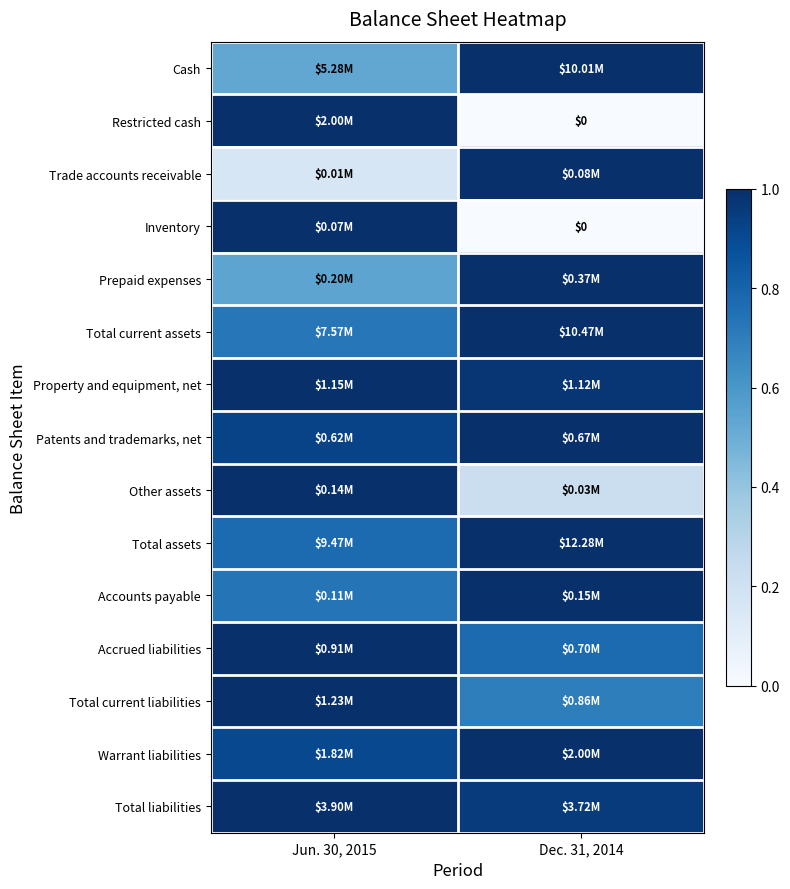

True or false: Restricted cash has a value of 1.0 at Jun. 30, 2015.

True